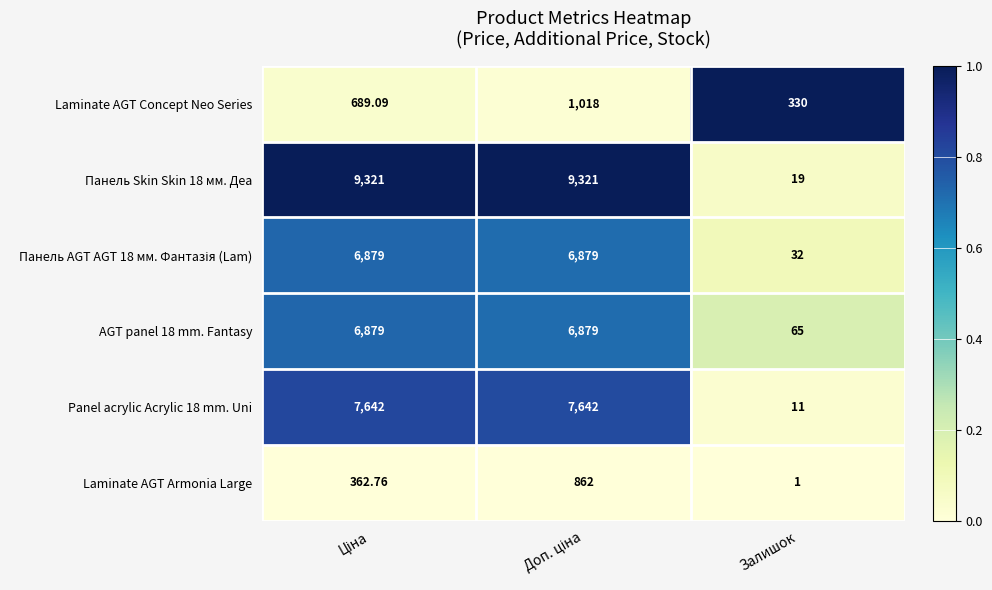

At which label is Panel acrylic Acrylic 18 mm. Uni closest to 3826?

Залишок